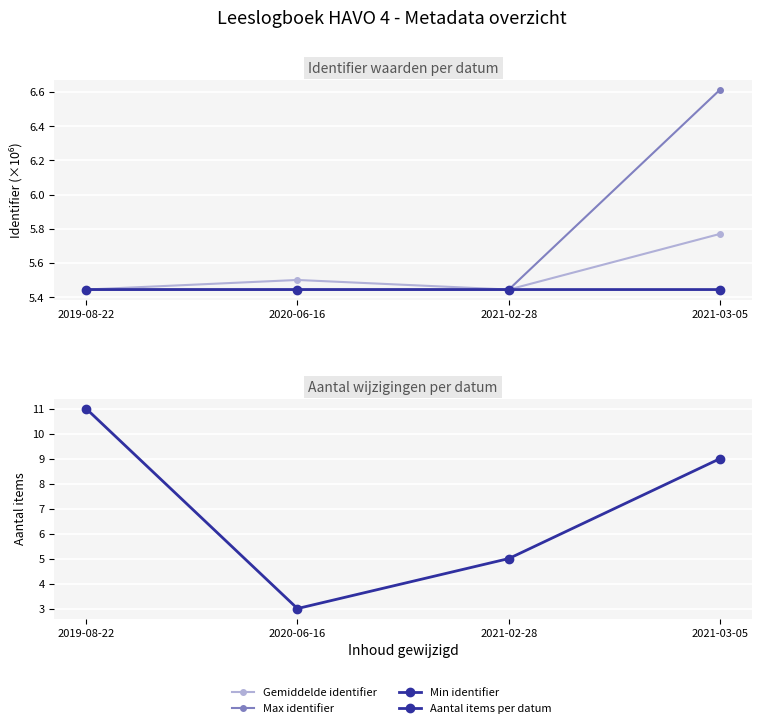

Which series has the largest total across all categories?

Aantal items per datum